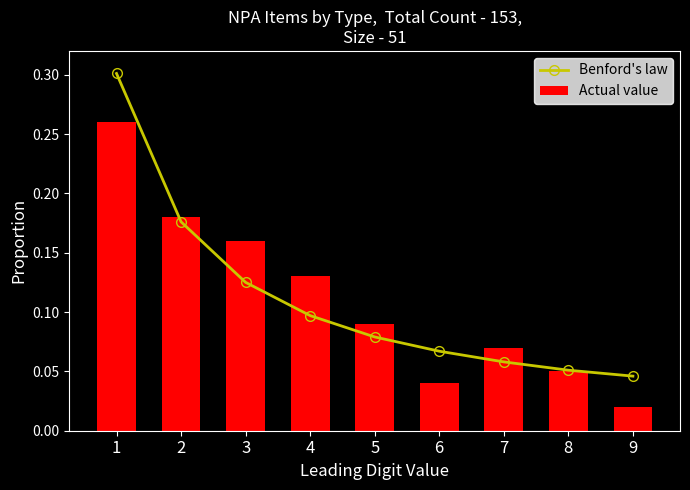

What is the total value across all series at 1?

0.6